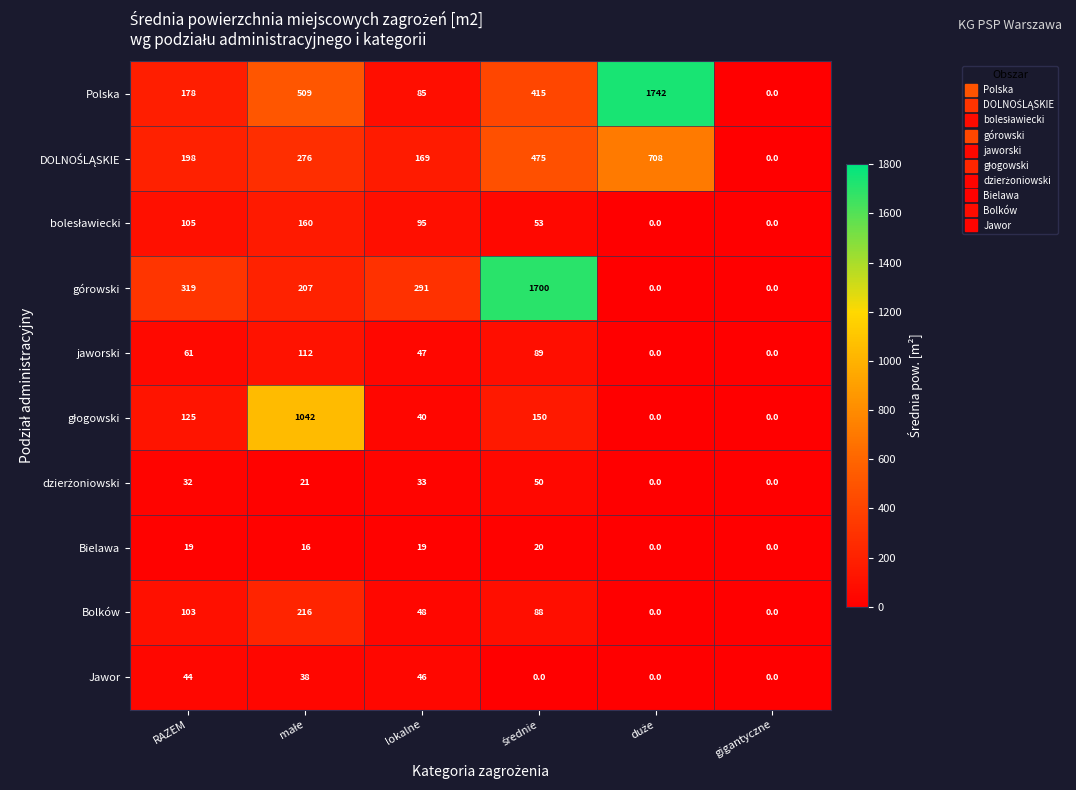

What is the average value of the jaworski series?

52